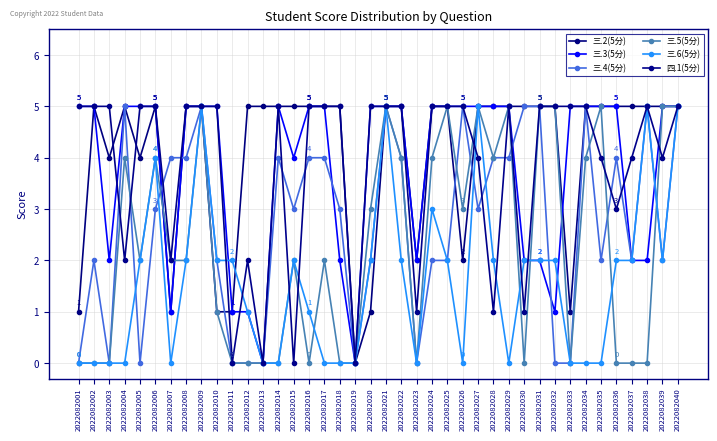

How many times do 三.6(5分) and 三.2(5分) cross each other?

1